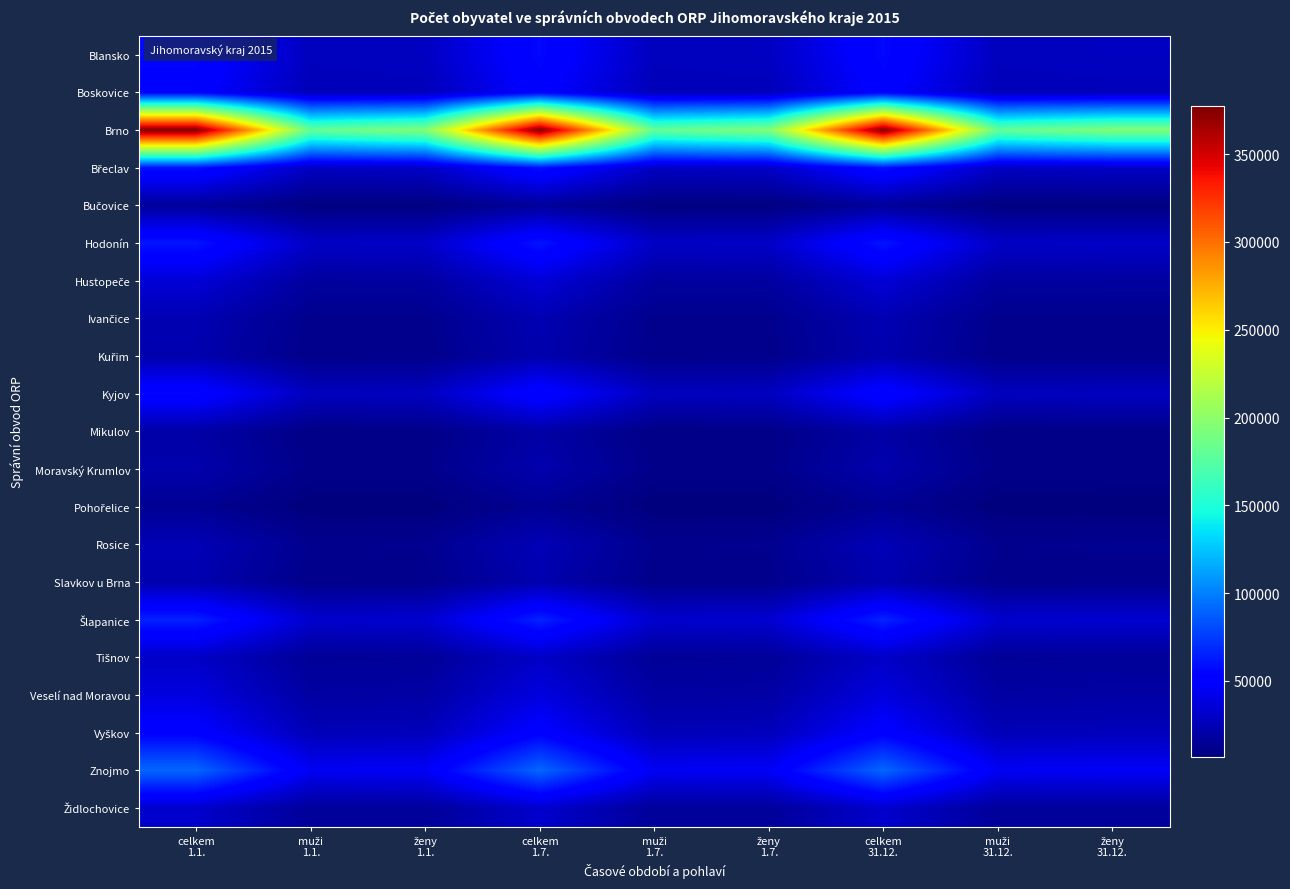

Which series changed the most between muži 1.1. and celkem 31.12.?

Brno